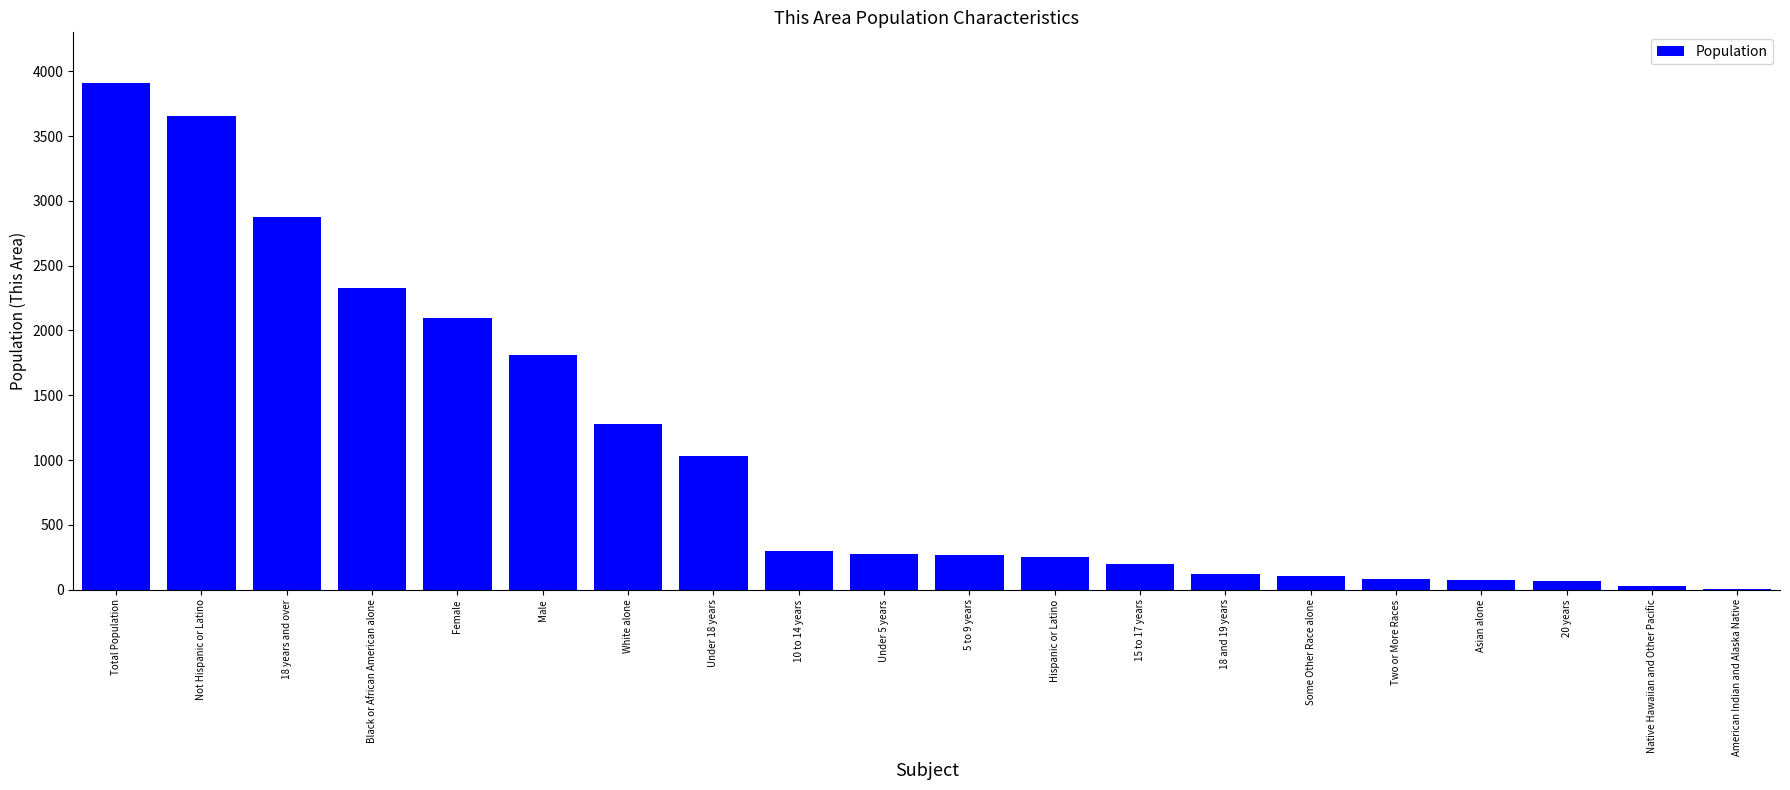

Are the bars horizontal?

No